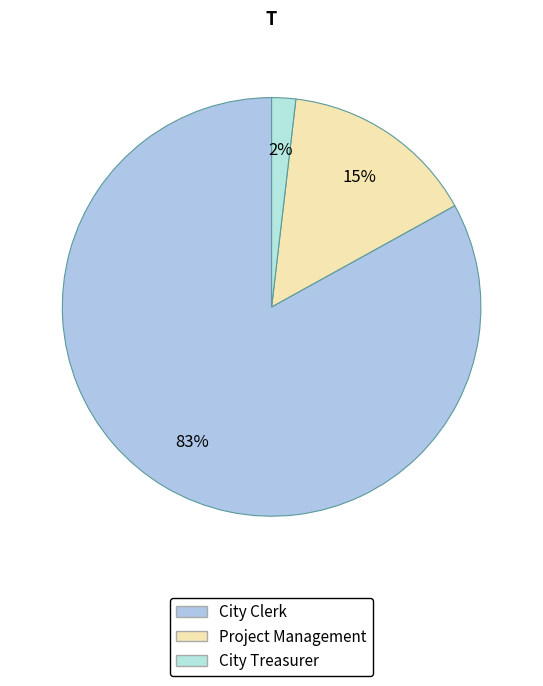

To the nearest percent, what is the combined percentage of Project Management and City Treasurer?

17%